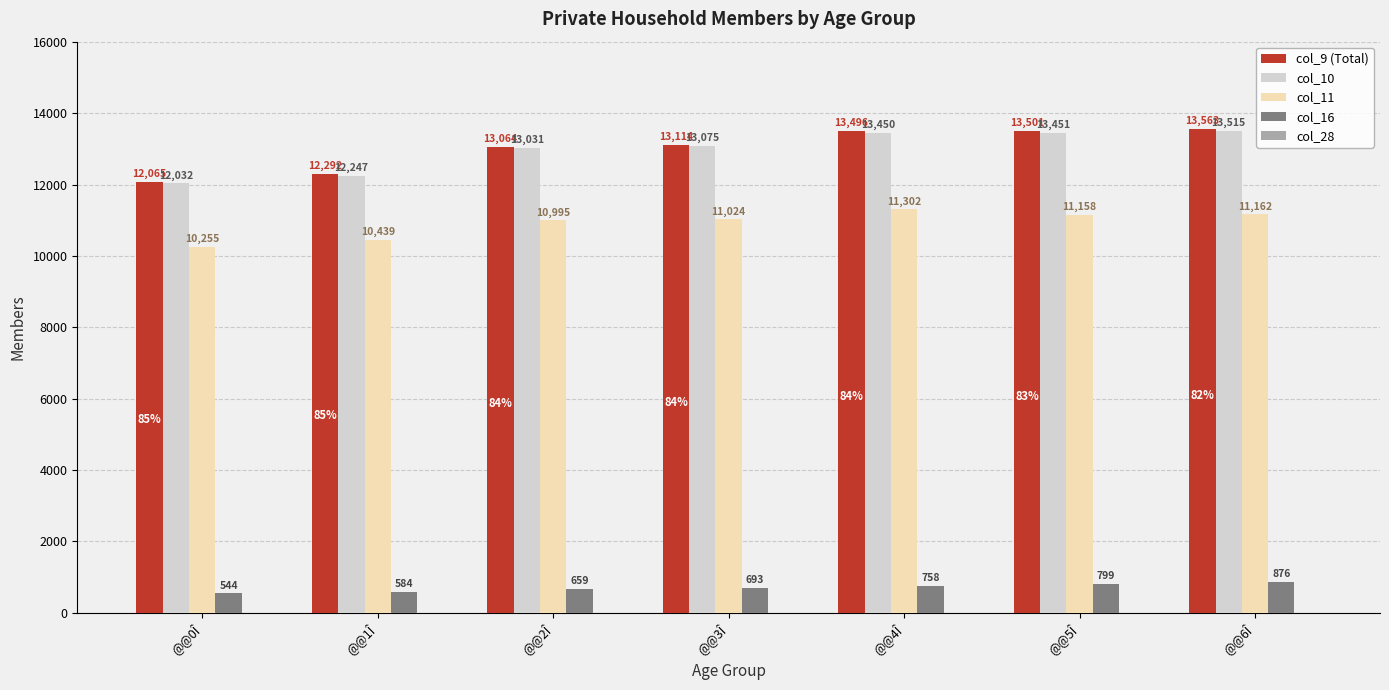

What is the sum of the col_16 values at @@0Î and @@5Î?

1343